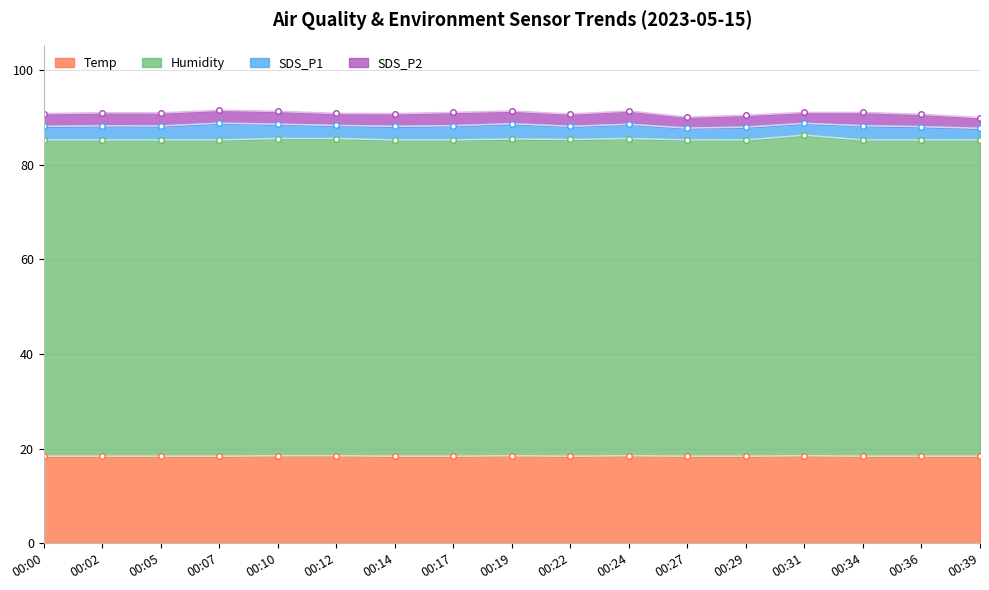

True or false: Humidity has a value of 85.2 at 00:39.

True